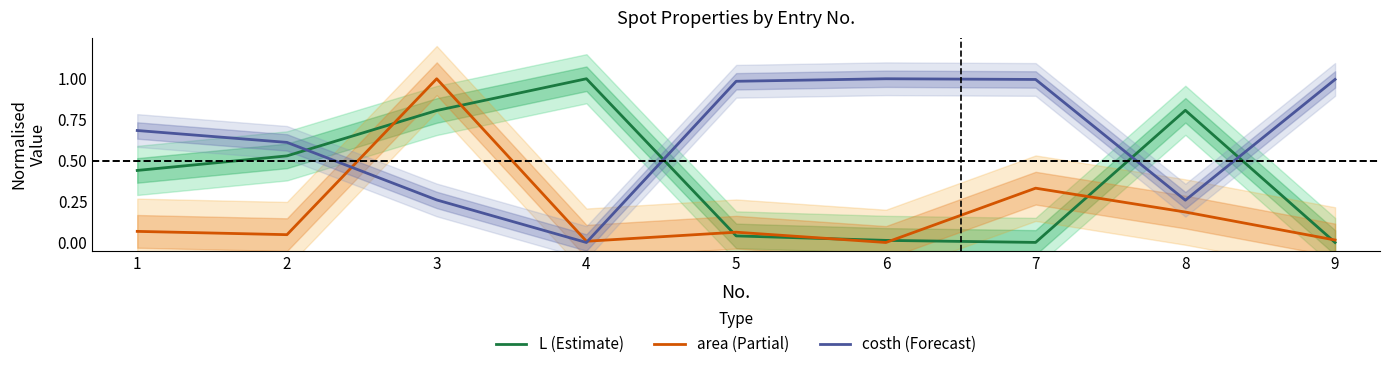

Where is the first local minimum for costh (Forecast)?

4